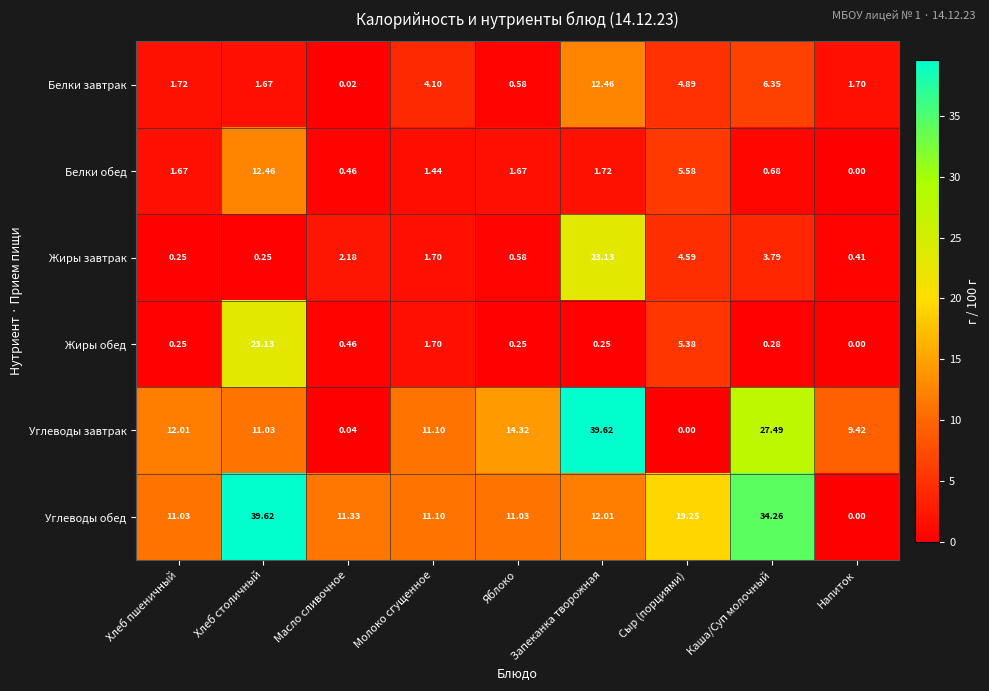

At which label is Углеводы завтрак closest to 19?

Яблоко